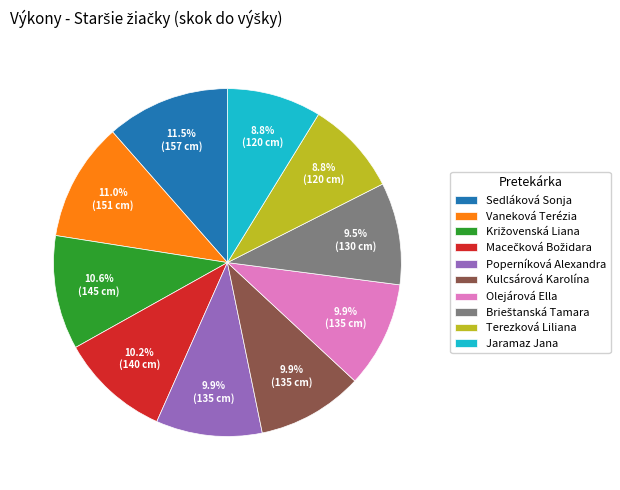

To the nearest percent, what is the difference between the Kulcsárová Karolína and Terezková Liliana slice percentages?

1%